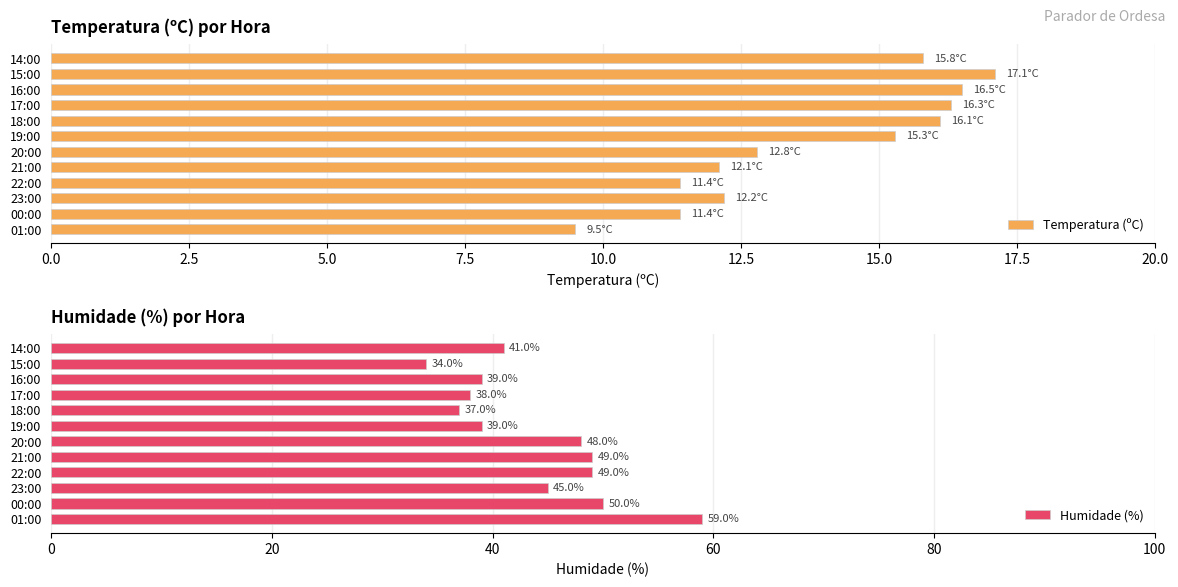

What is the minimum value for Temperatura (ºC)?

9.5